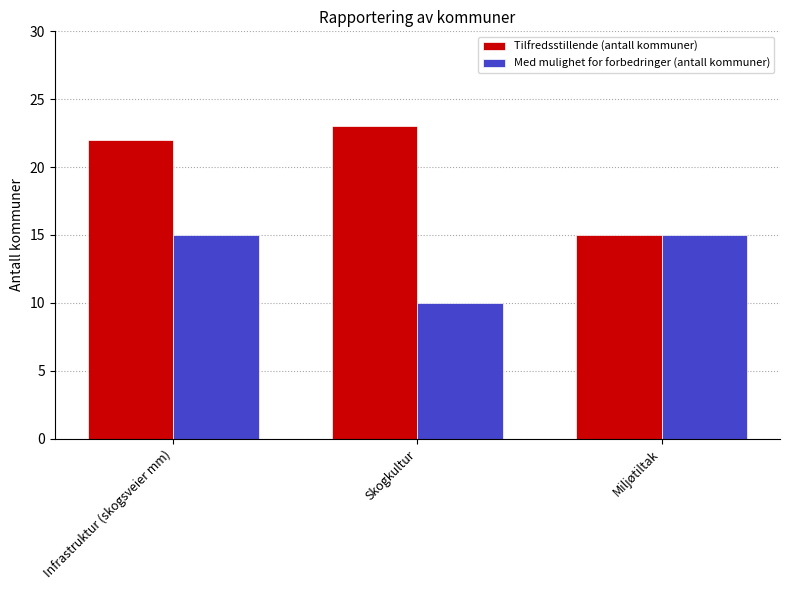

How many categories are shown in the chart?

3